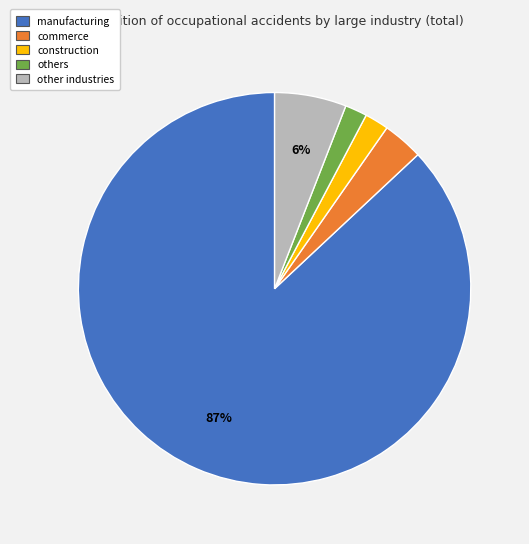

To the nearest percent, what percentage of the pie is manufacturing?

87%